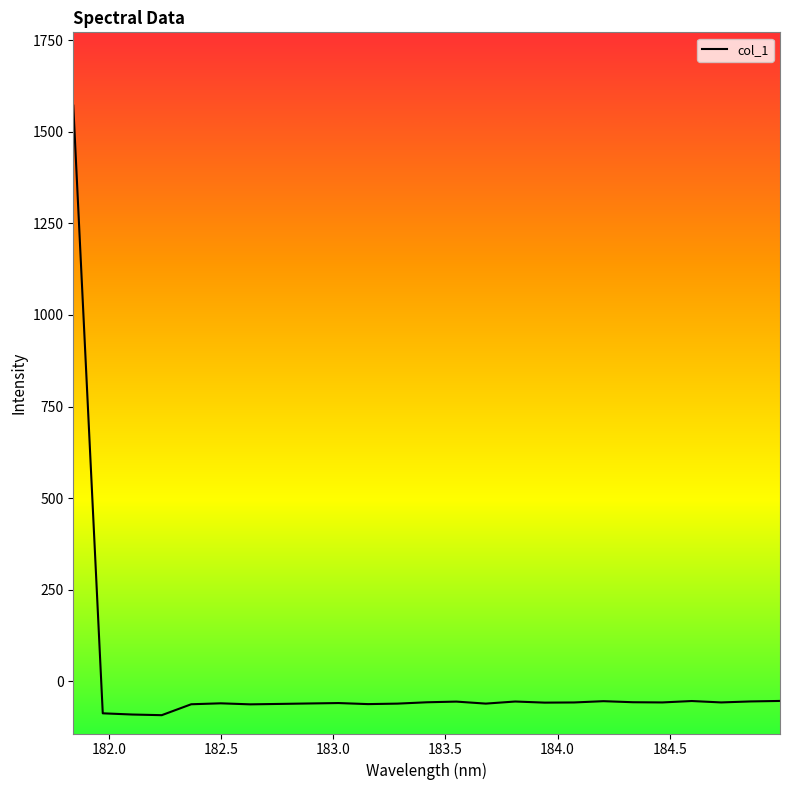

How many values are below zero?

24